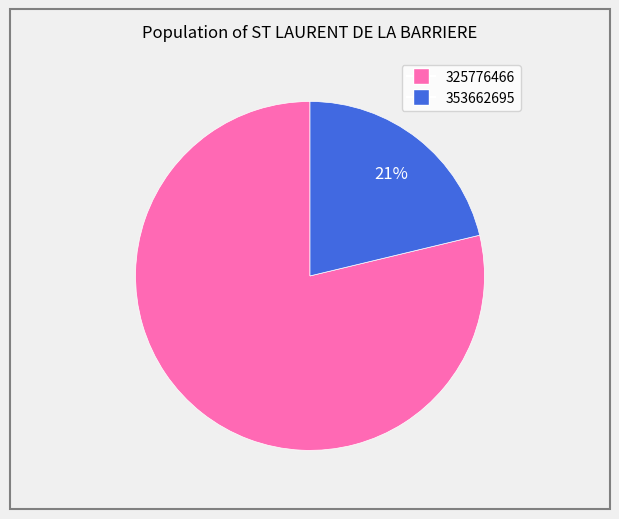

Which has a higher value, 325776466 or 353662695?

325776466